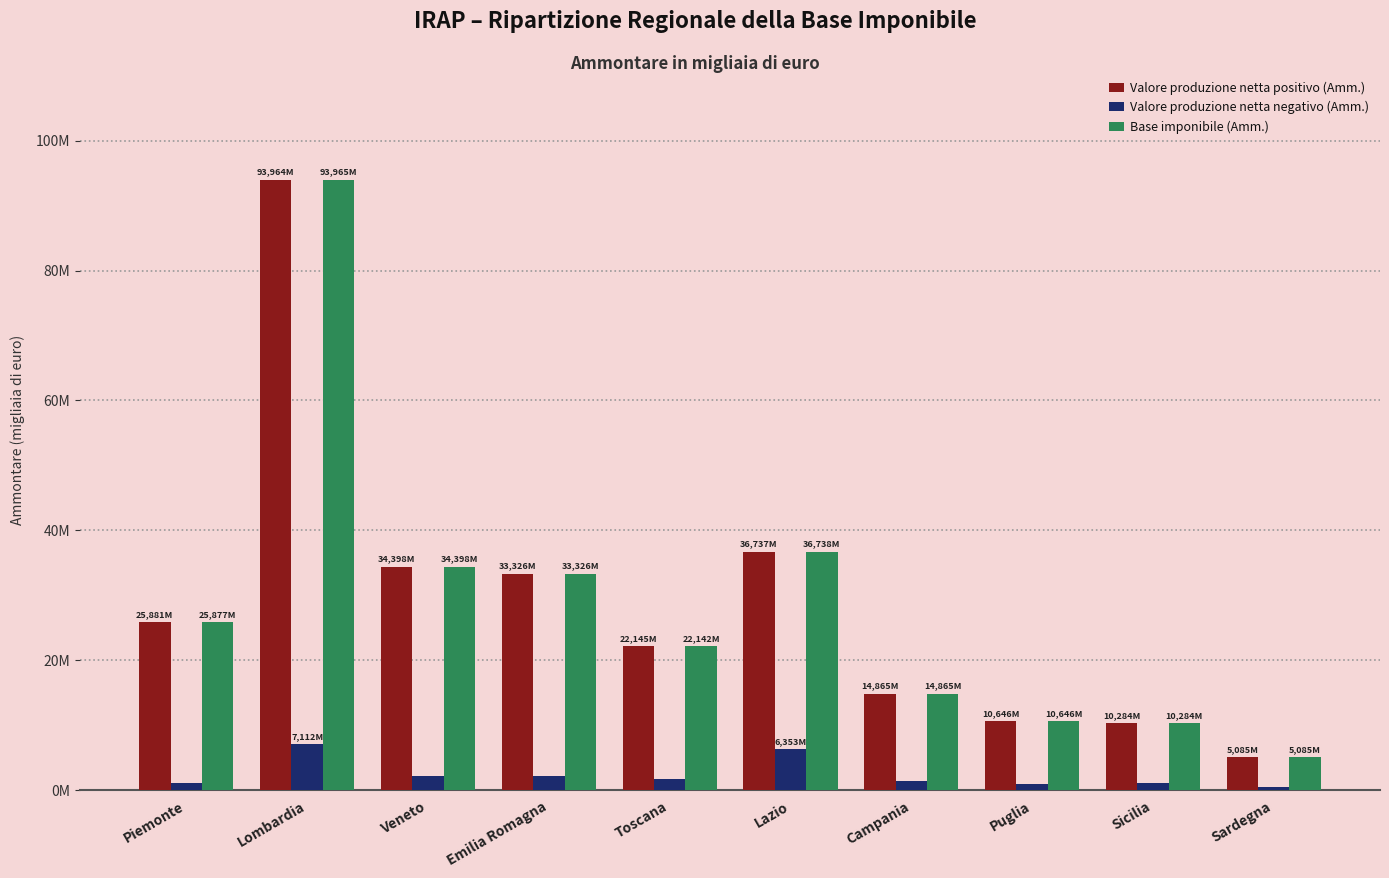

What position from the right is Puglia?

3